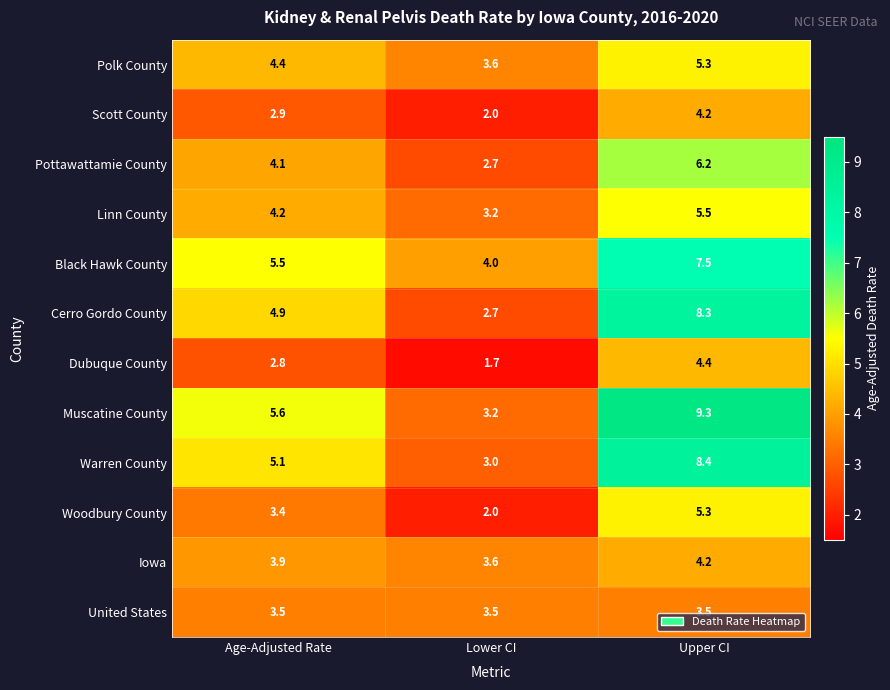

What is the spread (max minus min) of values at Lower CI?

2.3